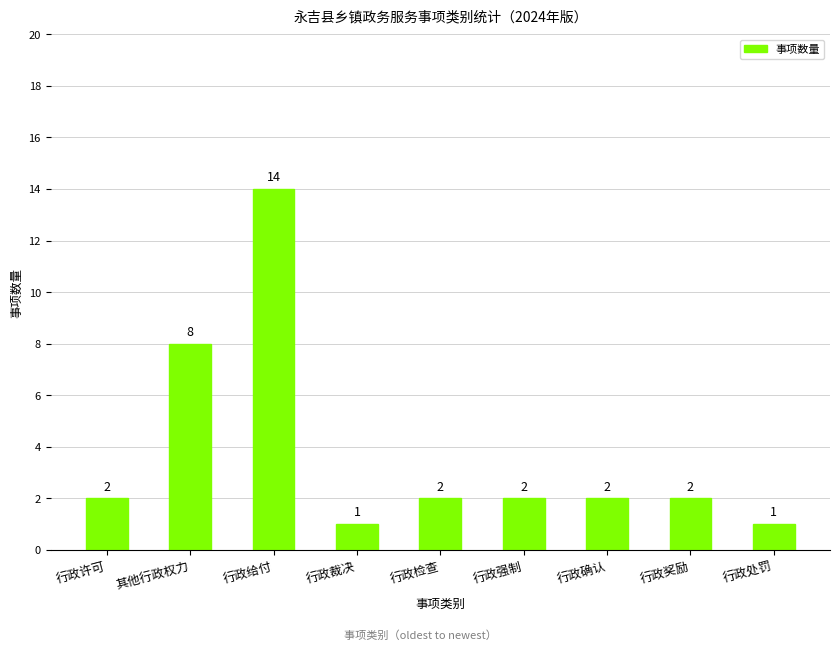

What is the change in value from 其他行政权力 to 行政检查?

-6